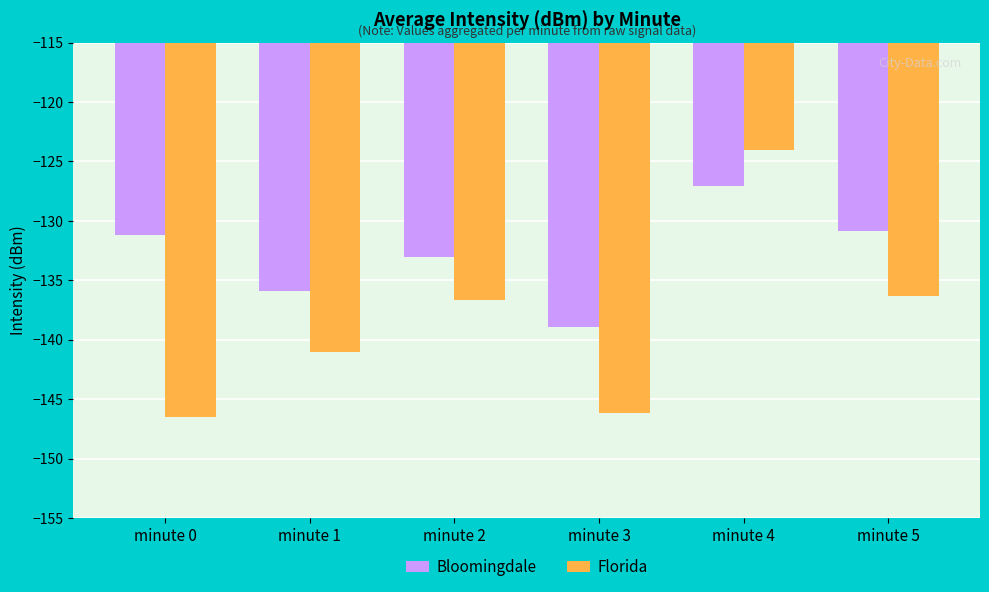

How many distinct data groups are displayed?

2